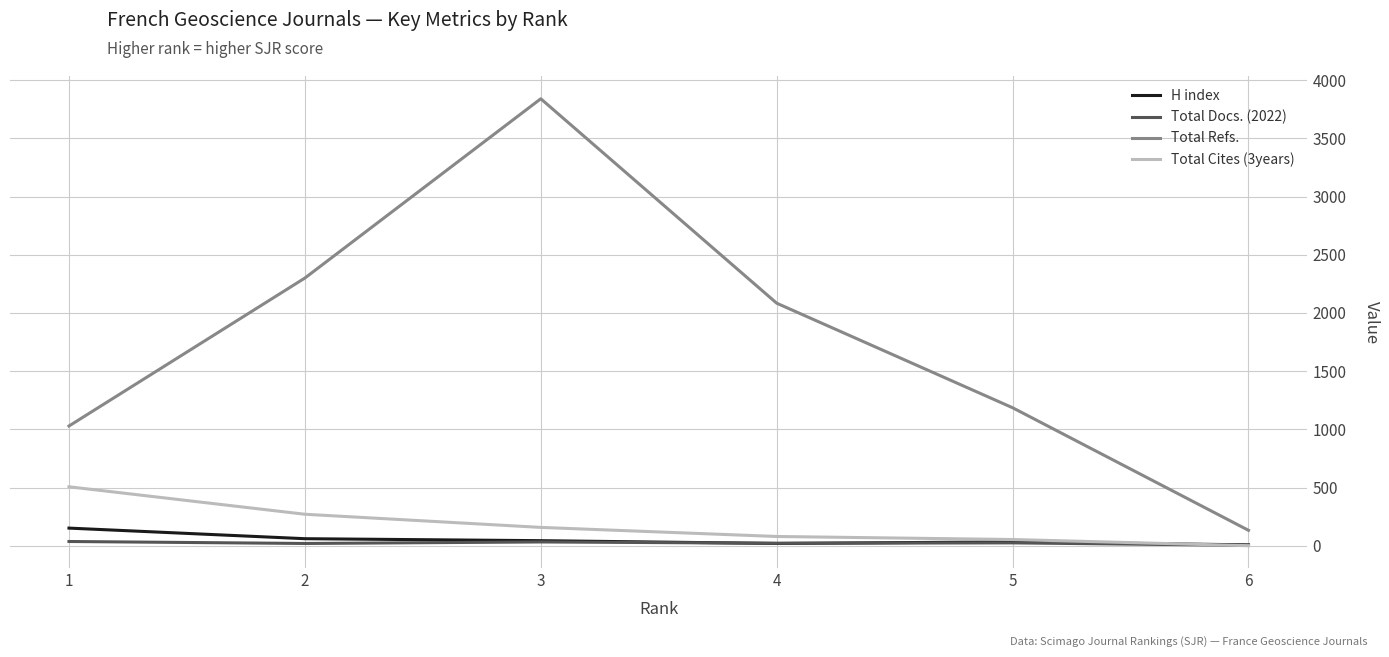

What is the highest value of the Total Refs. series?

3840